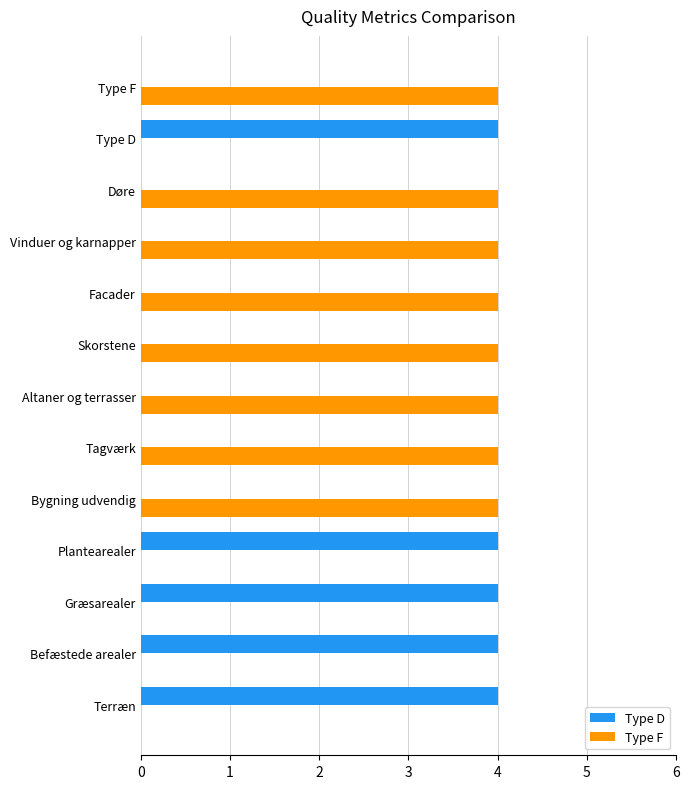

The value of Type F at Befæstede arealer is 0. True or false?

True